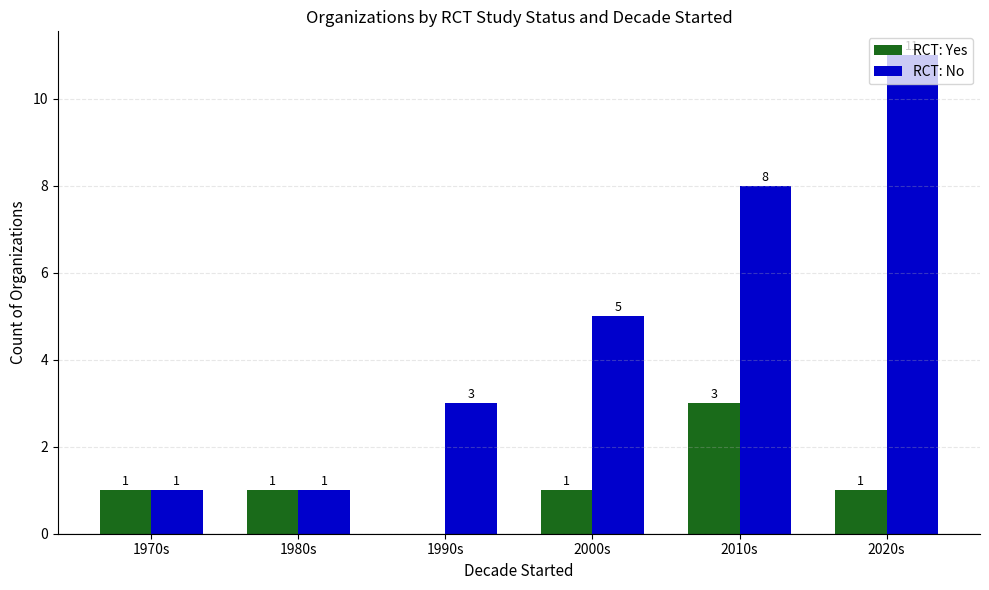

How many RCT: No values are between 1 and 8?

5